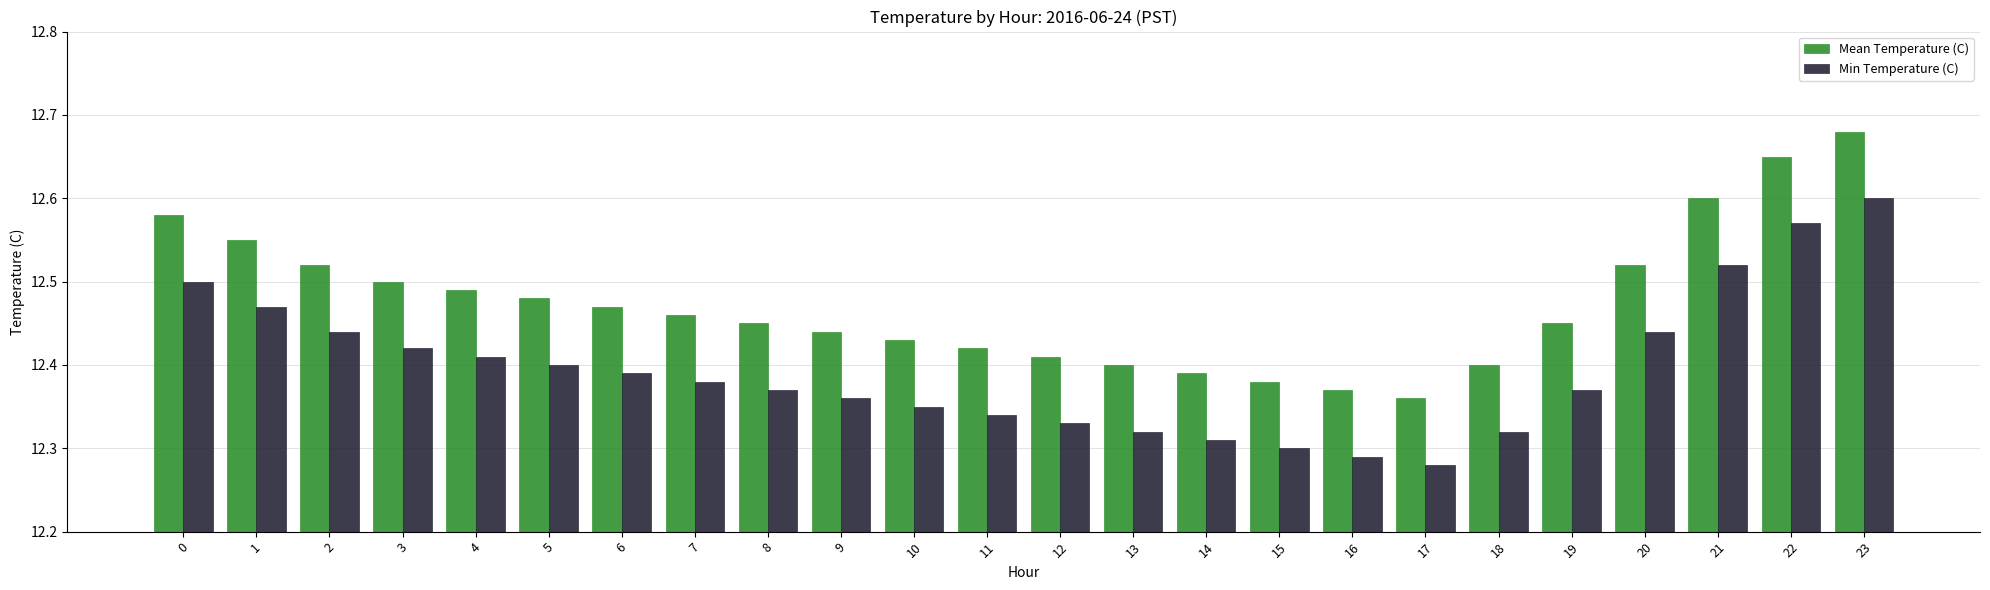

Is the value of Mean Temperature (C) at 17 greater than the value of Min Temperature (C) at 17?

Yes